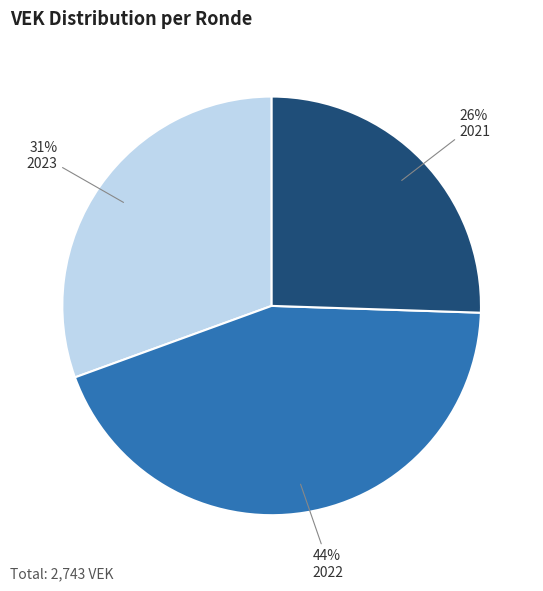

Between 2023 and 2022, which is larger?

2022